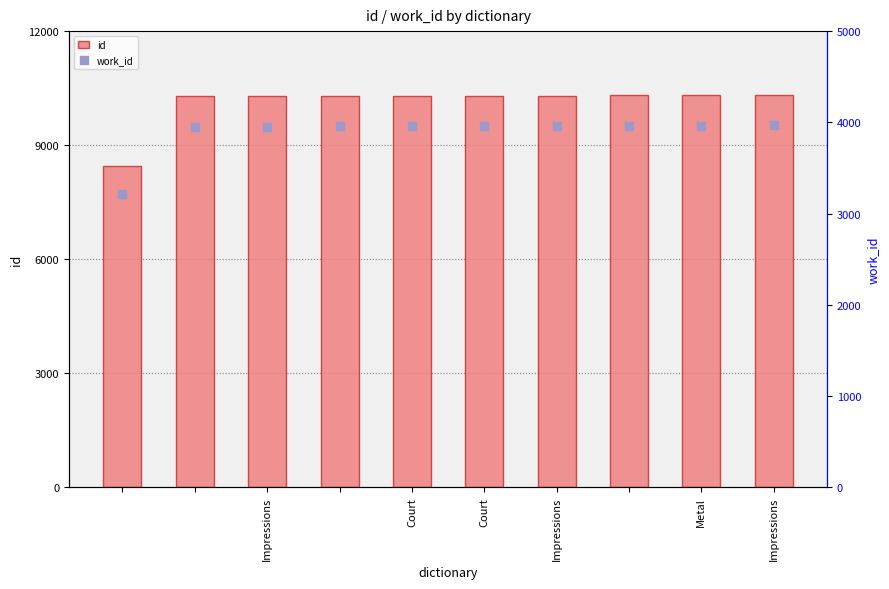

Which series has the largest total across all categories?

id